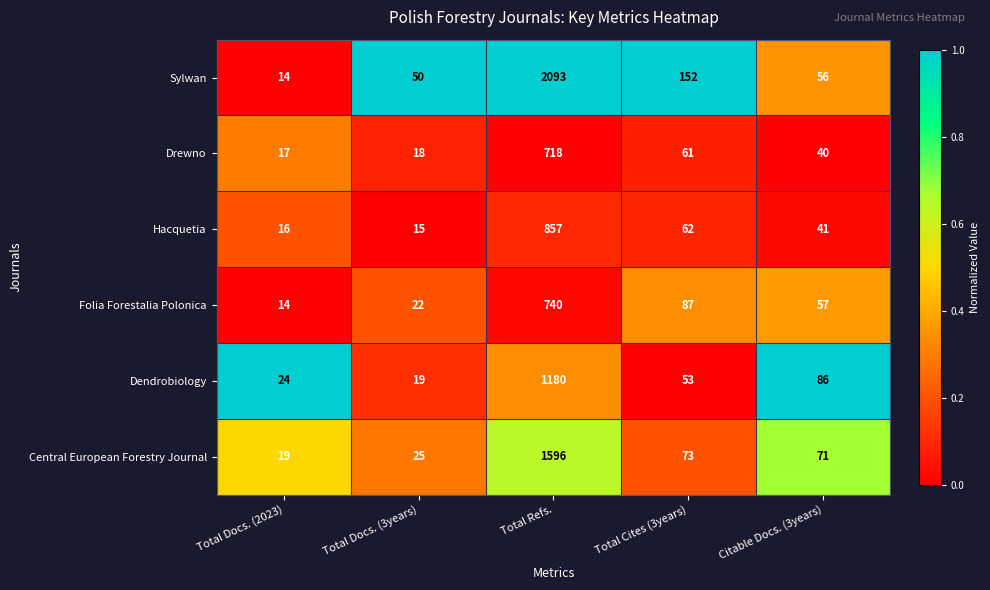

Which series has the widest spread of values?

Sylwan